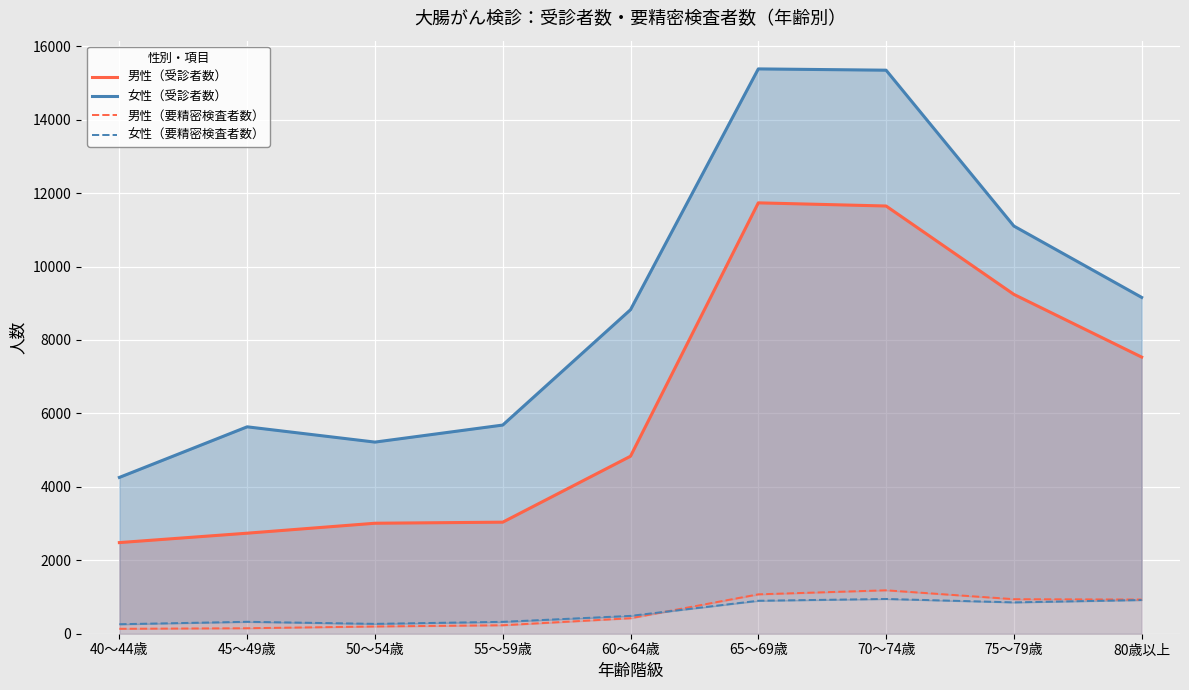

What is the average value of the 男性（要精密検査者数） series?

585